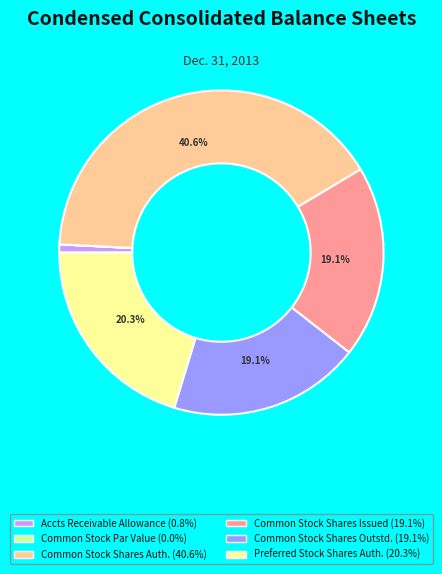

Does Preferred Stock Shares Auth. (20.3%) account for over 50% of the chart?

No